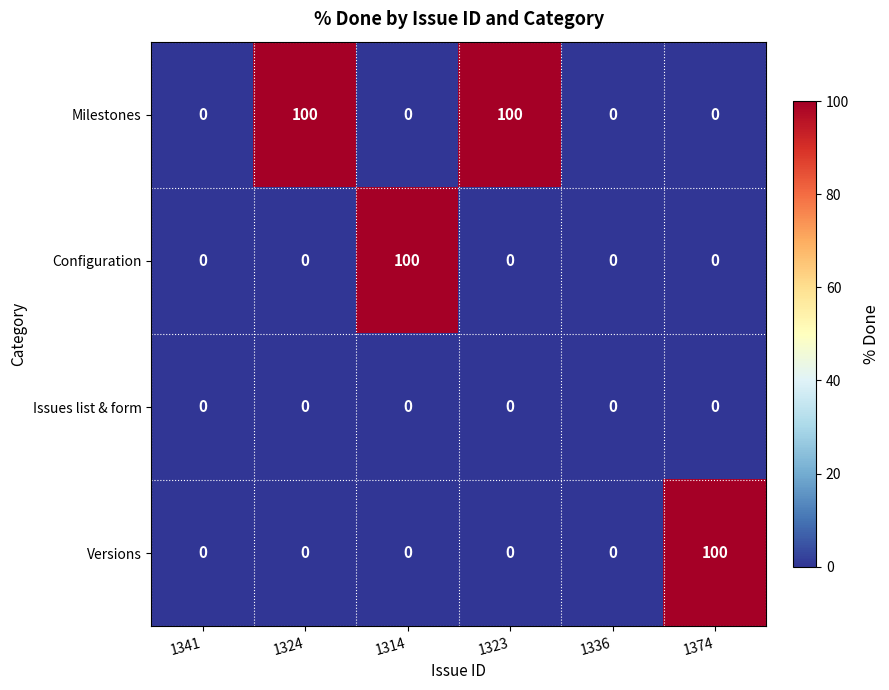

Between 1324 and 1336, which series saw the biggest shift?

Milestones